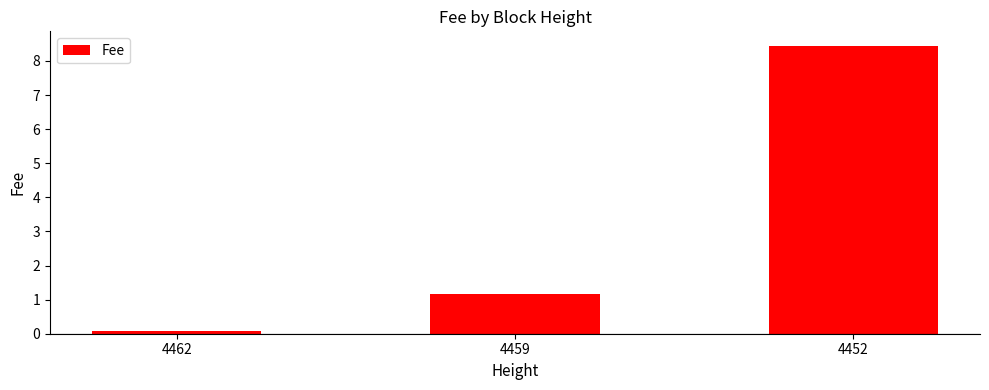

What is the value of the 3rd bar from the left?

8.4